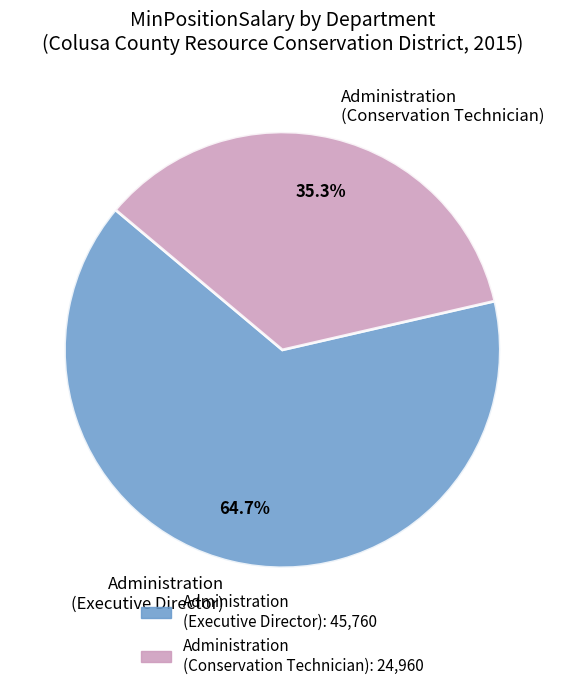

Does Administration (Conservation Technician) account for over 50% of the chart?

No